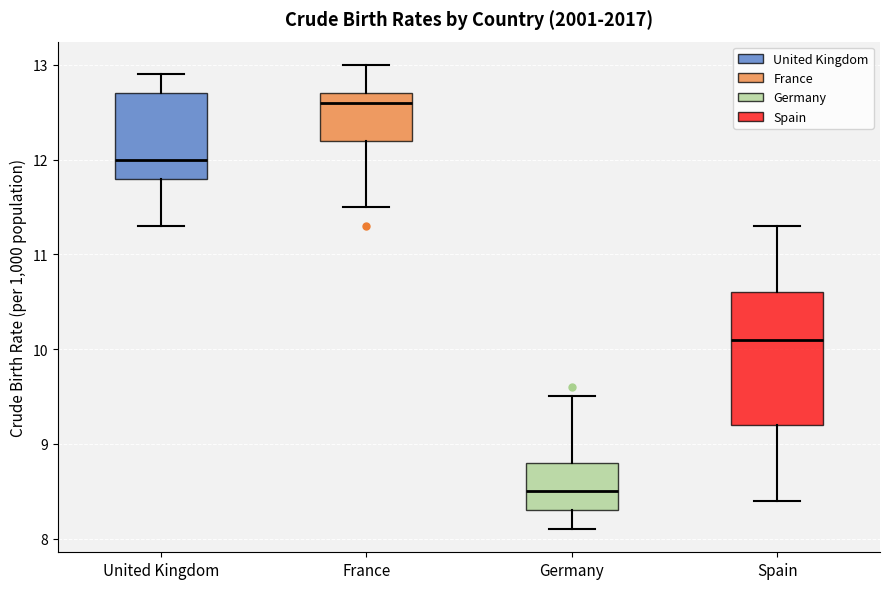

Reading left to right, read every box against the y-axis: the position of its median line, the range the box covers, and the ends of its whiskers. The values are not printed on the chart, so give them approximately, as read against the axis.

United Kingdom: median 12.0, box 11.8 to 12.7, whiskers 11.3 to 12.9
France: median 12.6, box 12.2 to 12.7, whiskers 11.5 to 13.0
Germany: median 8.5, box 8.3 to 8.8, whiskers 8.1 to 9.5
Spain: median 10.1, box 9.2 to 10.6, whiskers 8.4 to 11.3